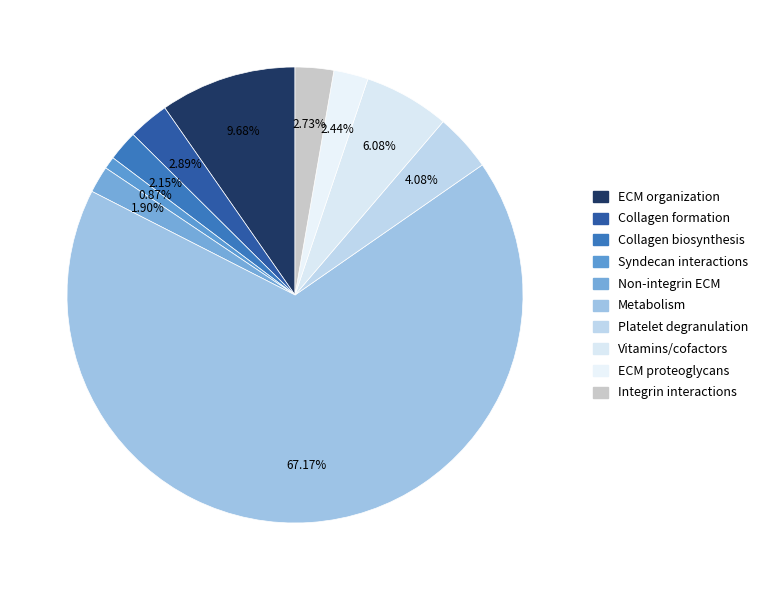

To the nearest percent, what portion does Collagen biosynthesis represent?

2%